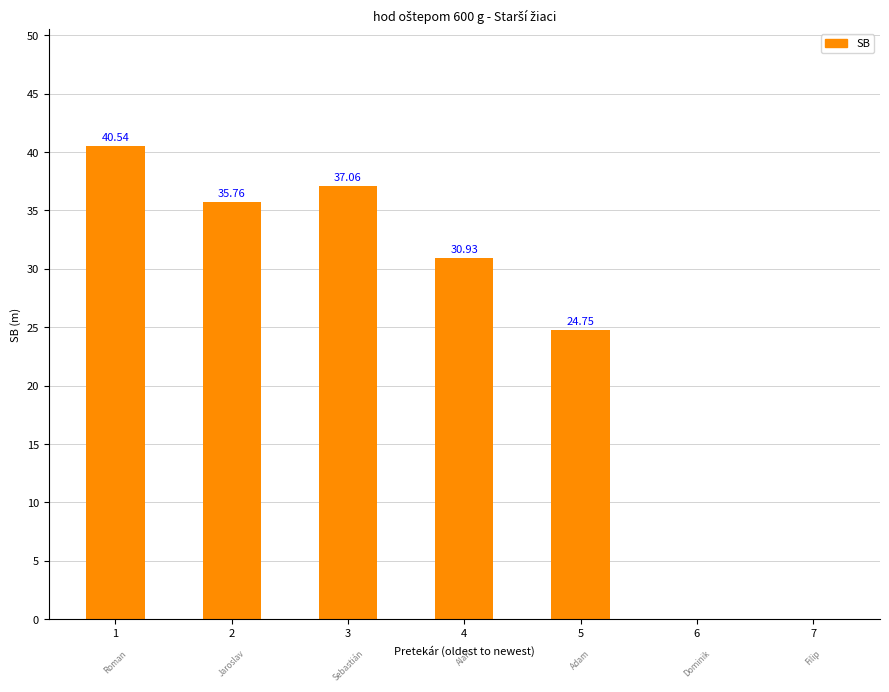

Reading left to right, transcribe all the data shown in this chart.

1=40.5	2=35.8	3=37.1	4=30.9	5=24.8	6=0.0	7=0.0